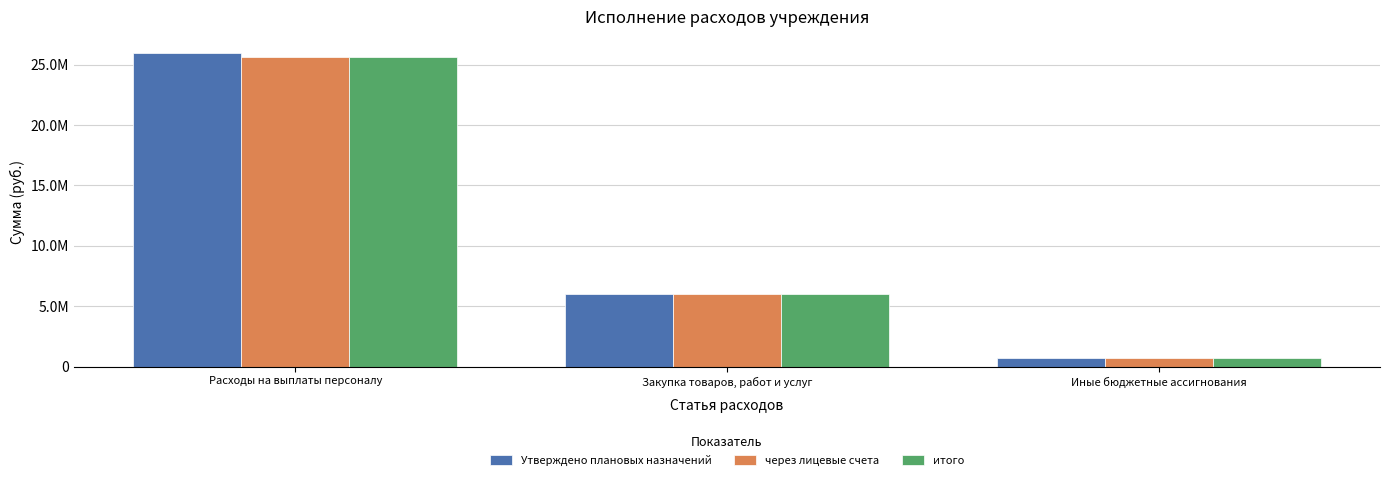

What are all the series names shown in the legend?

Утверждено плановых назначений, через лицевые счета, итого